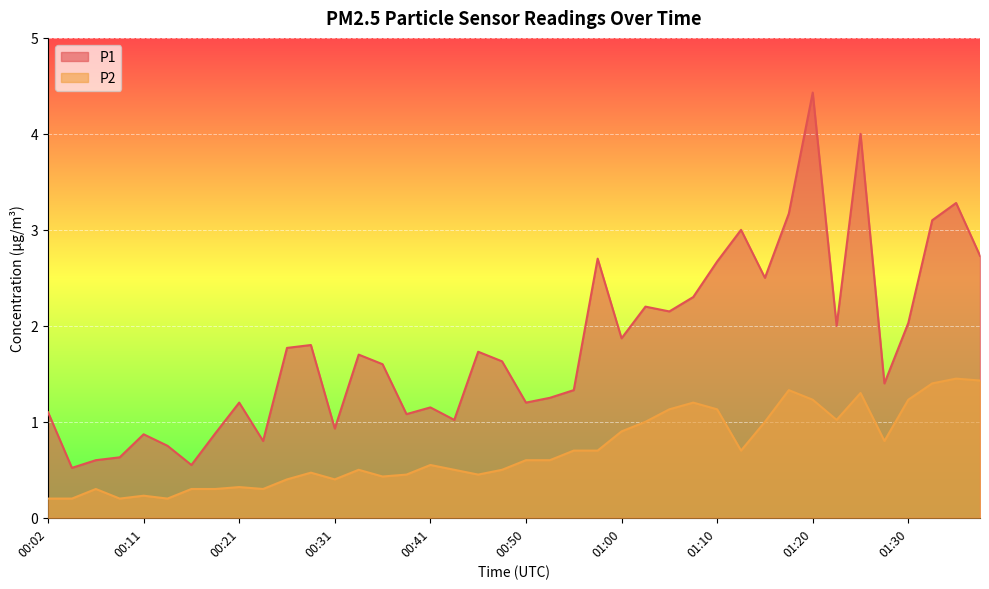

Is it true that P2 equals 0.6 at 00:50?

True